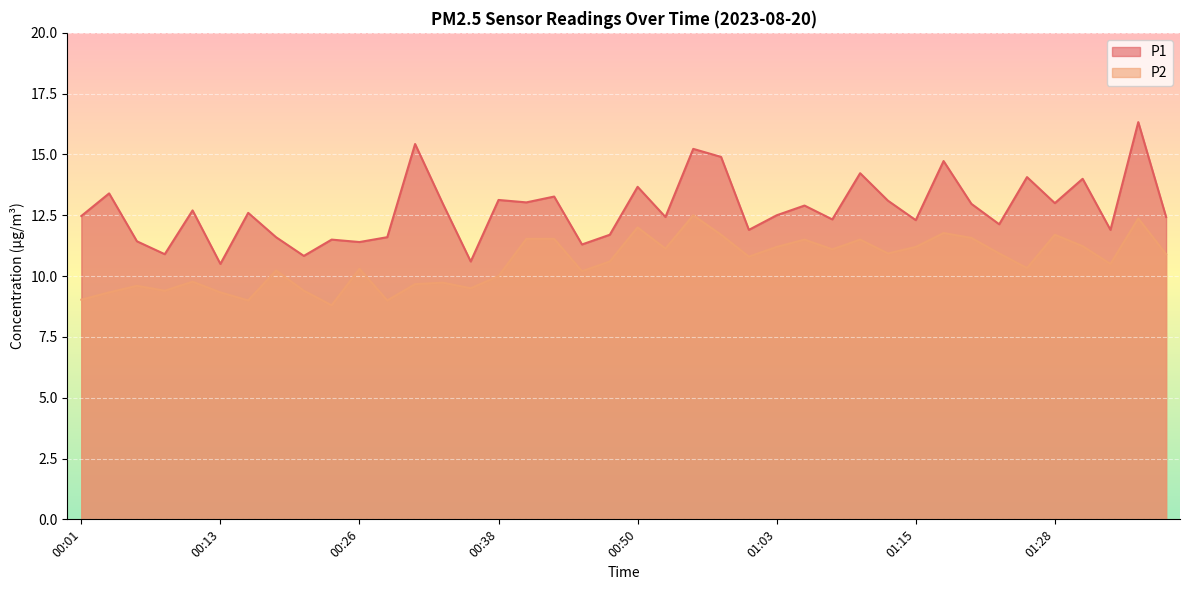

What is the minimum value for P2?

8.8